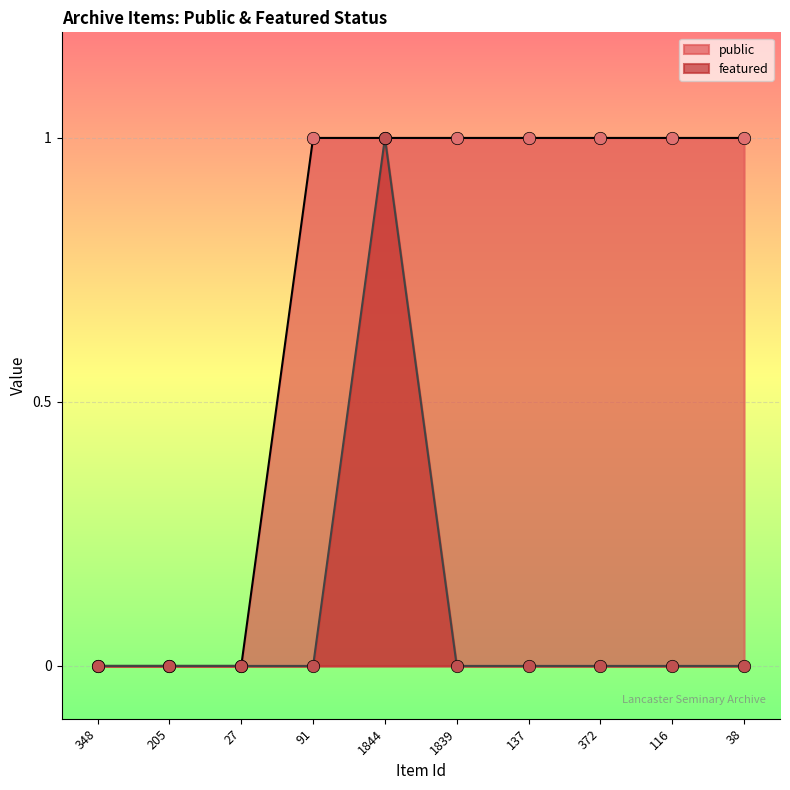

Which series reaches the minimum Y coordinate?

public